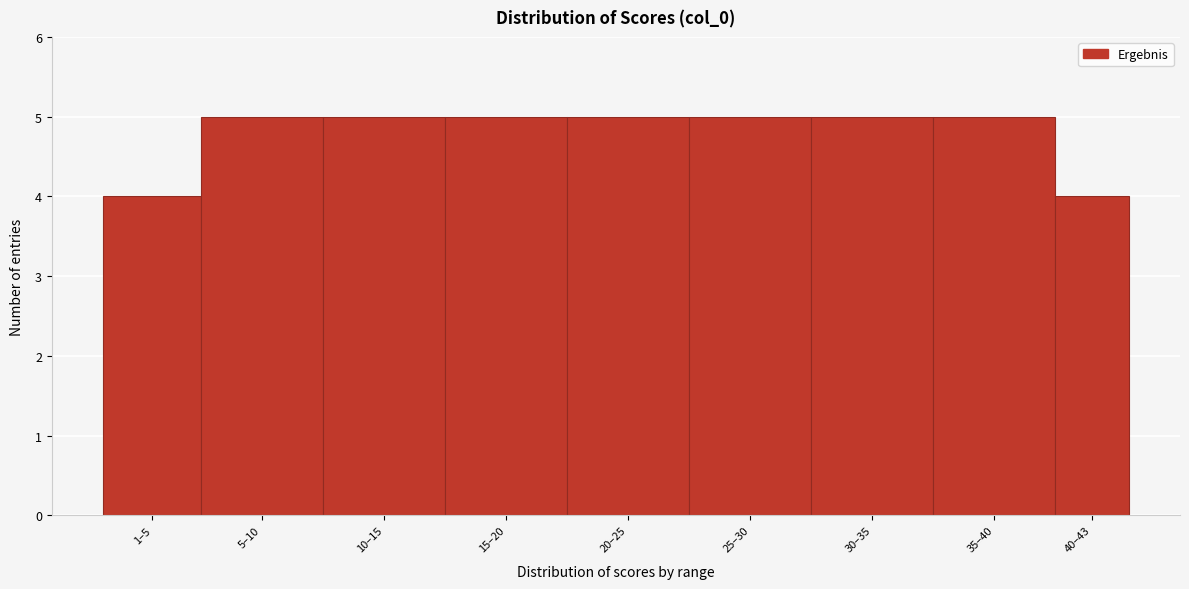

Reading left to right, what are all the values shown in this chart?

4	5	5	5	5	5	5	5	4